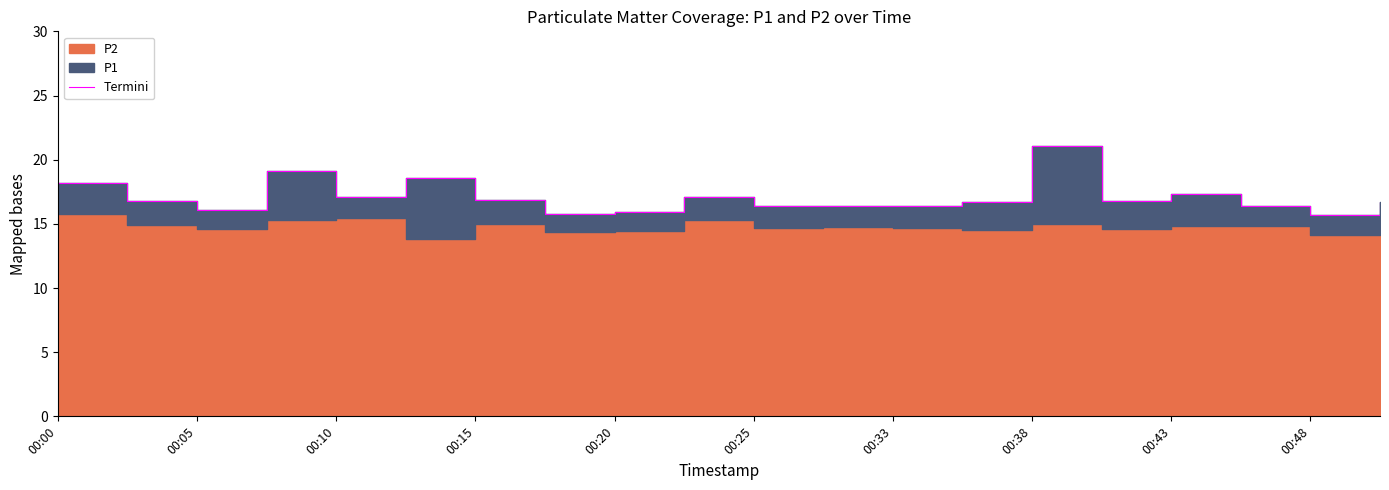

Which has a higher value, 00:15 or 00:33?

00:15